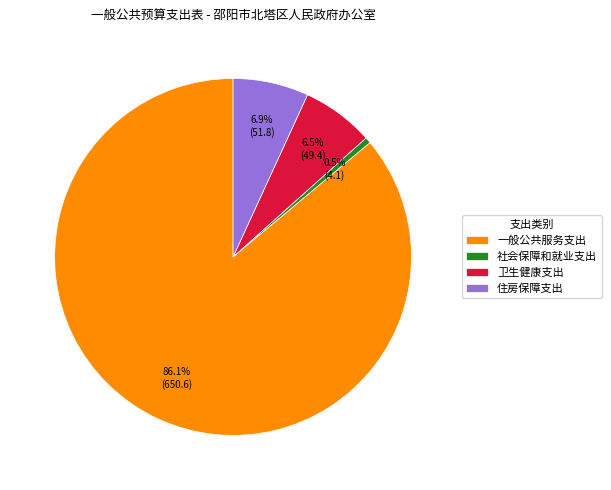

How much of the chart is everything except 住房保障支出?

93.1%